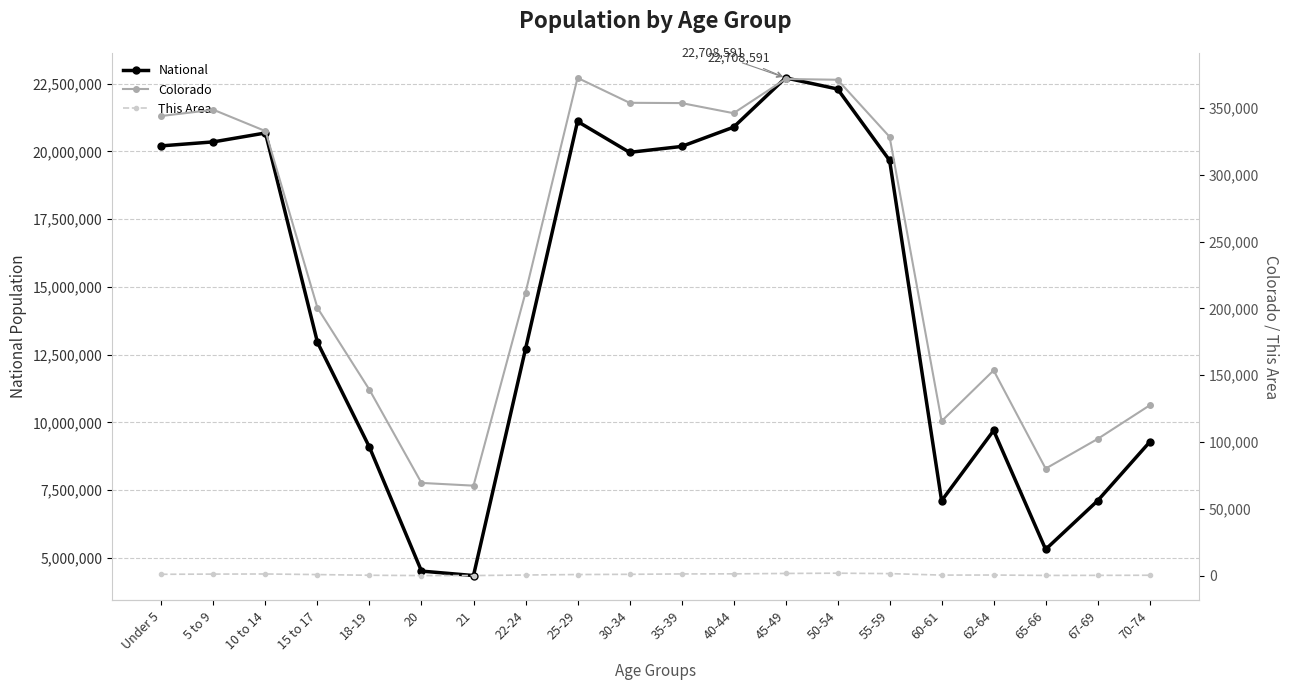

The value of Colorado at 60-61 is 115654. True or false?

True